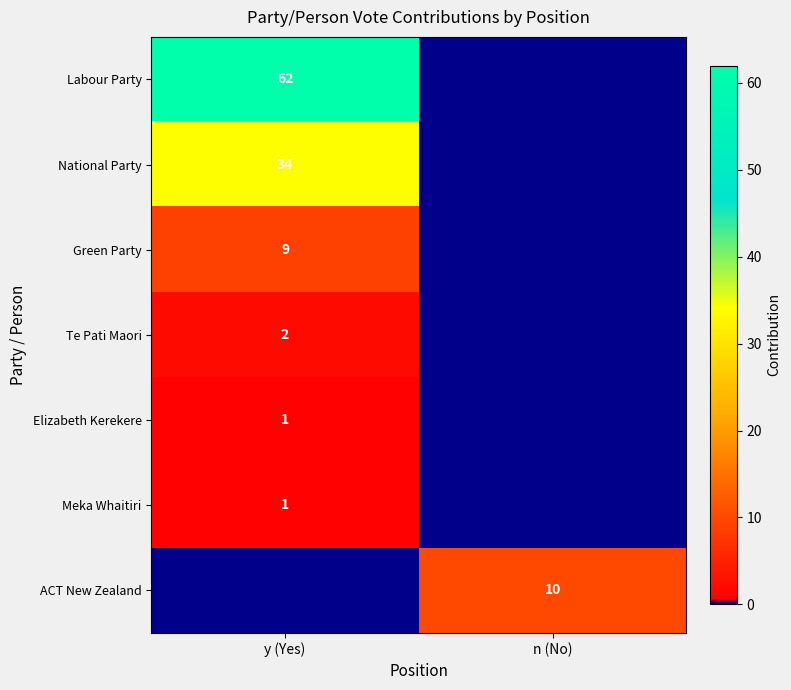

True or false: Green Party has a value of 9 at y (Yes).

True